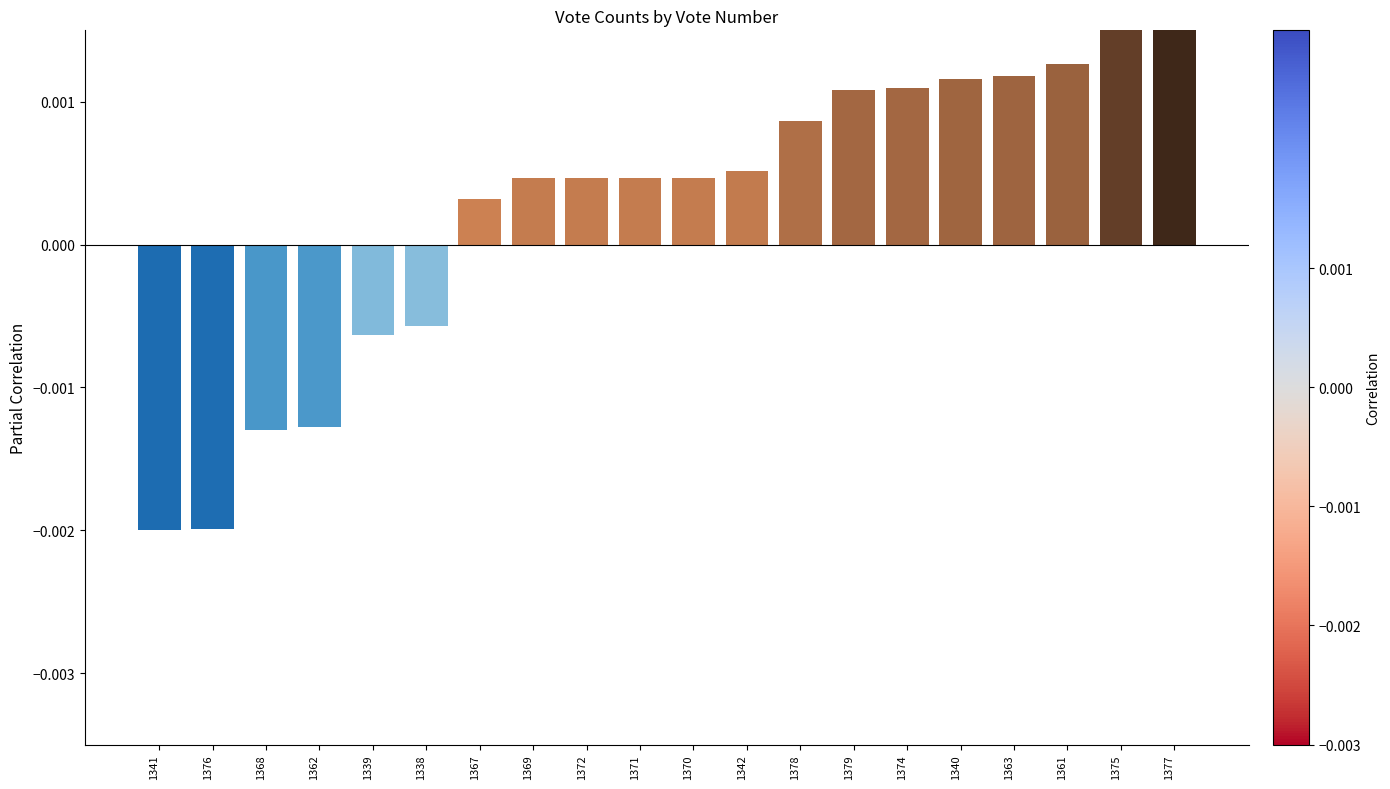

Between 1361 and 1376, which is larger?

1361